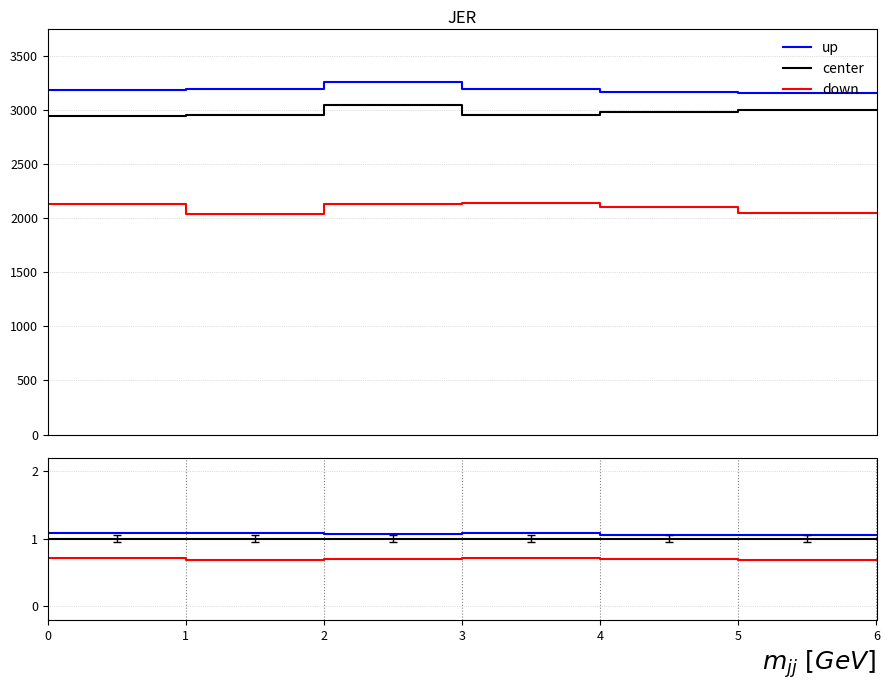

What is the approximate value of up at 0?

1.1